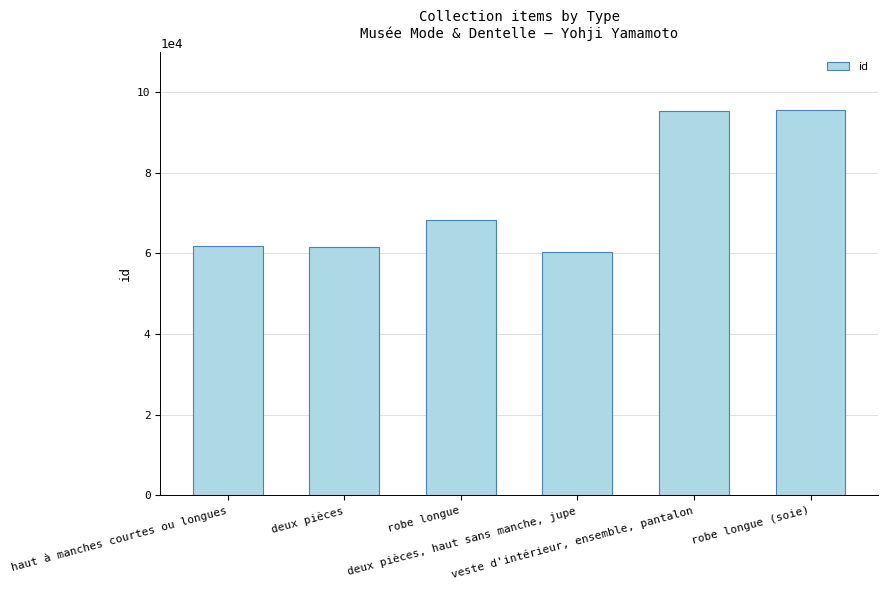

Are the bars grouped side by side (vs. stacked)?

No